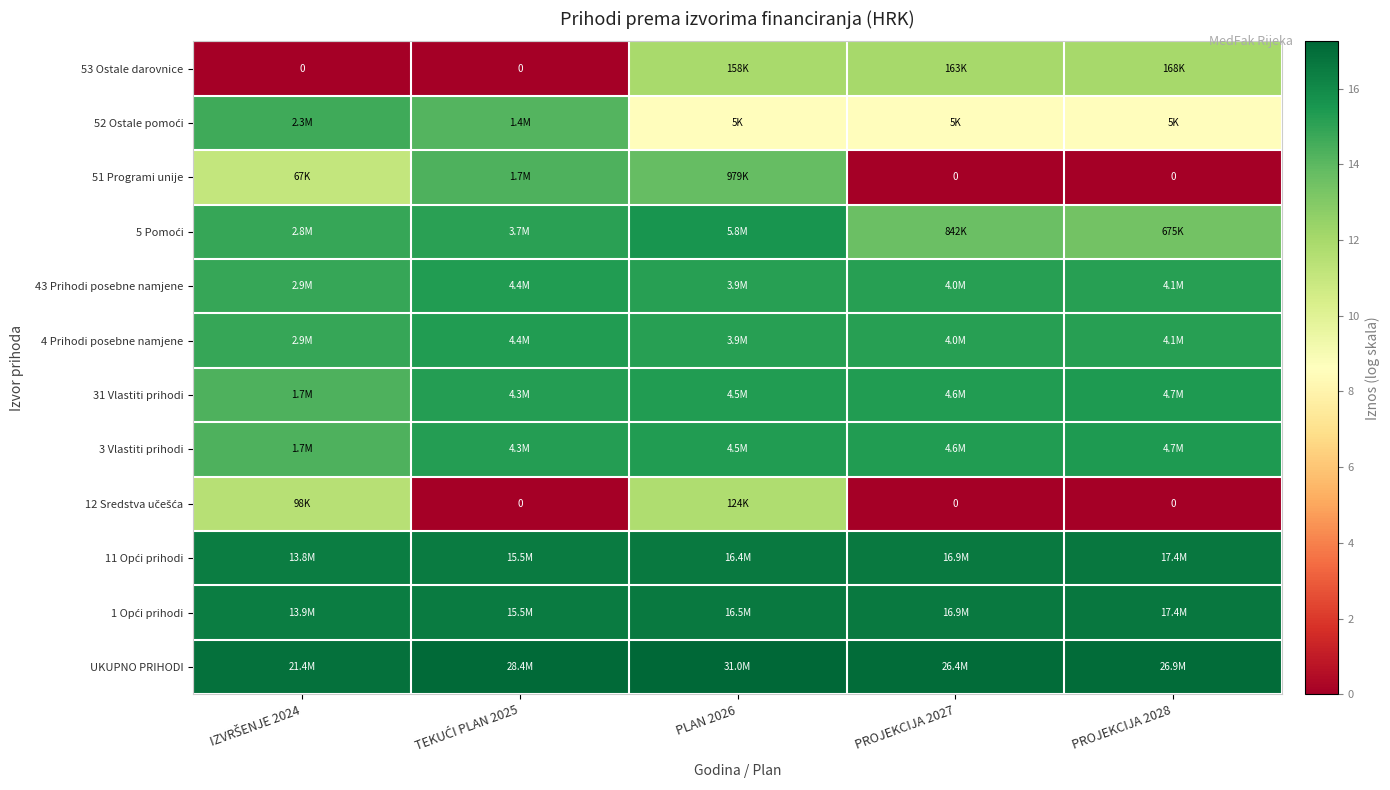

Rank the categories by 11 Opći prihodi value from highest to lowest.

PROJEKCIJA 2028, PROJEKCIJA 2027, PLAN 2026, TEKUĆI PLAN 2025, IZVRŠENJE 2024